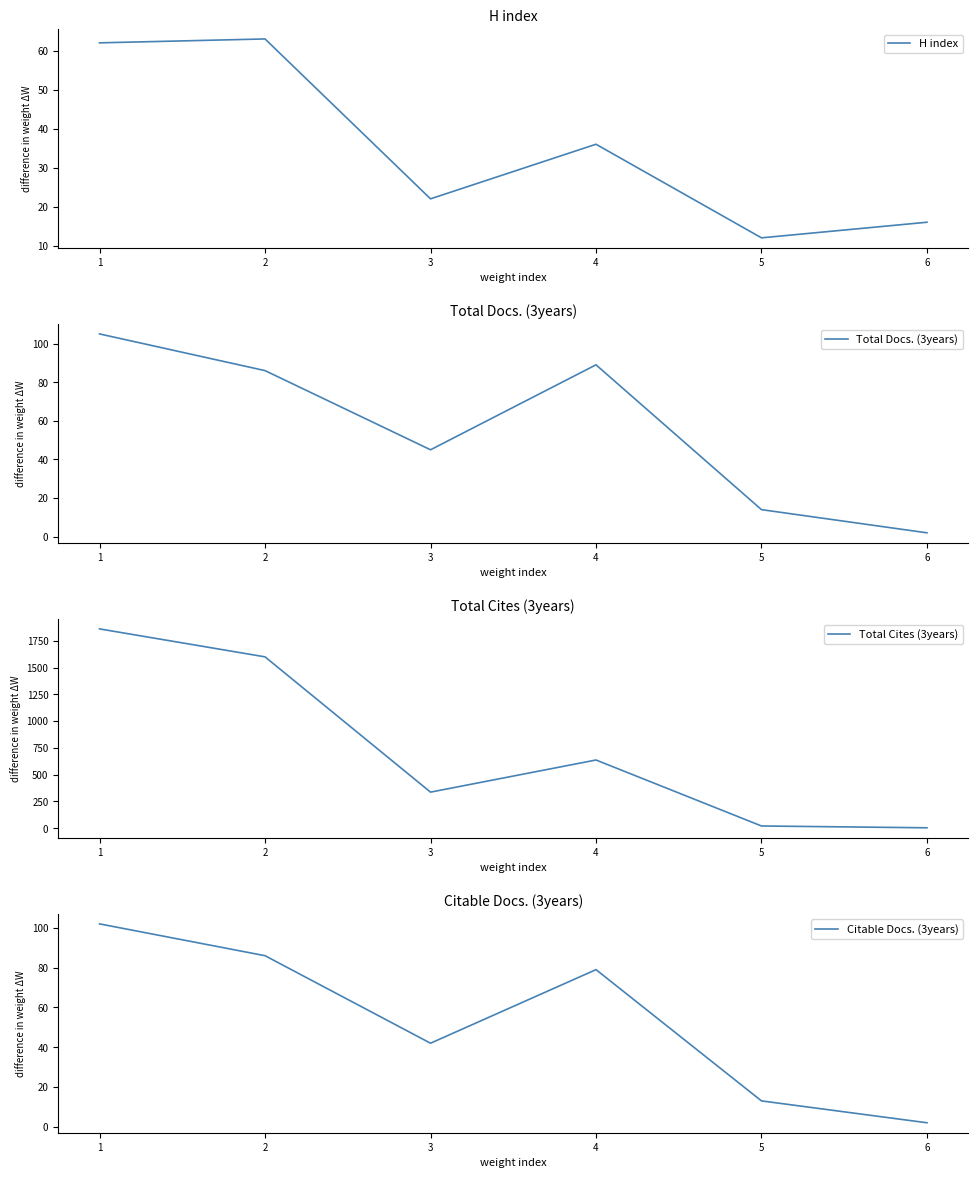

How many interior local valleys does the Total Docs. (3years) series have?

1